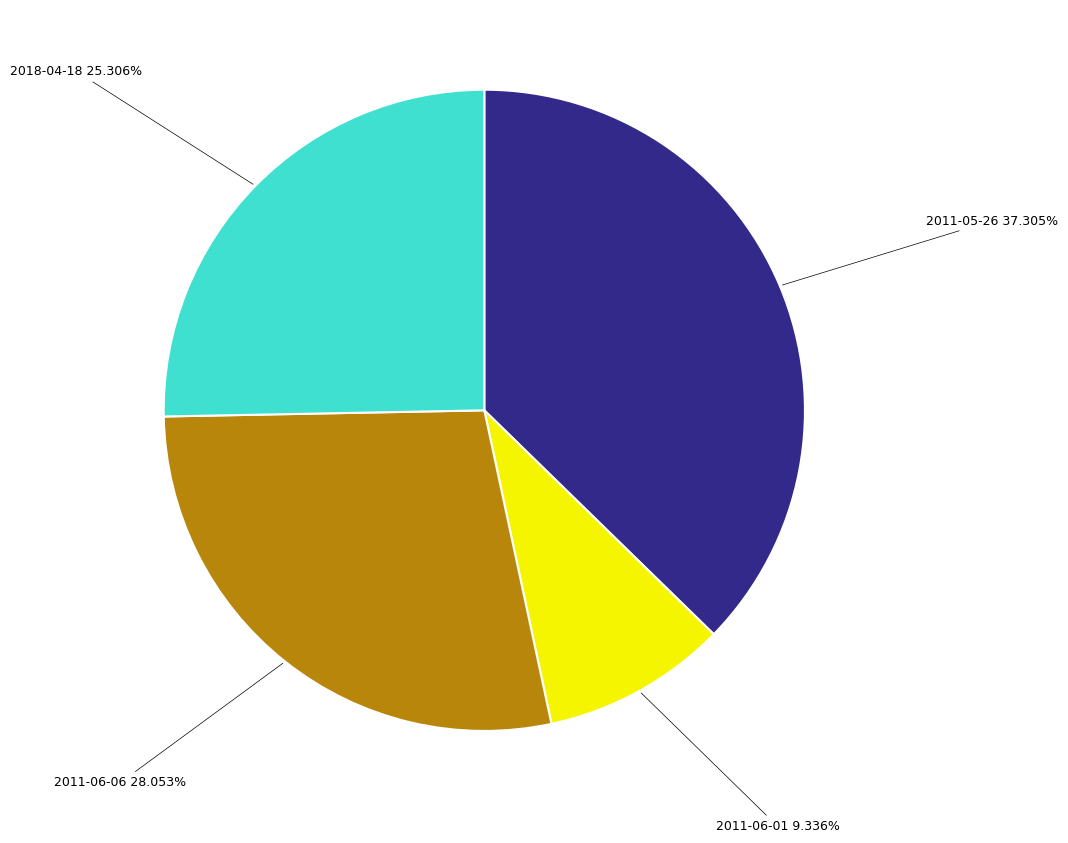

Rank the categories by value from lowest to highest.

2011-06-01, 2018-04-18, 2011-06-06, 2011-05-26